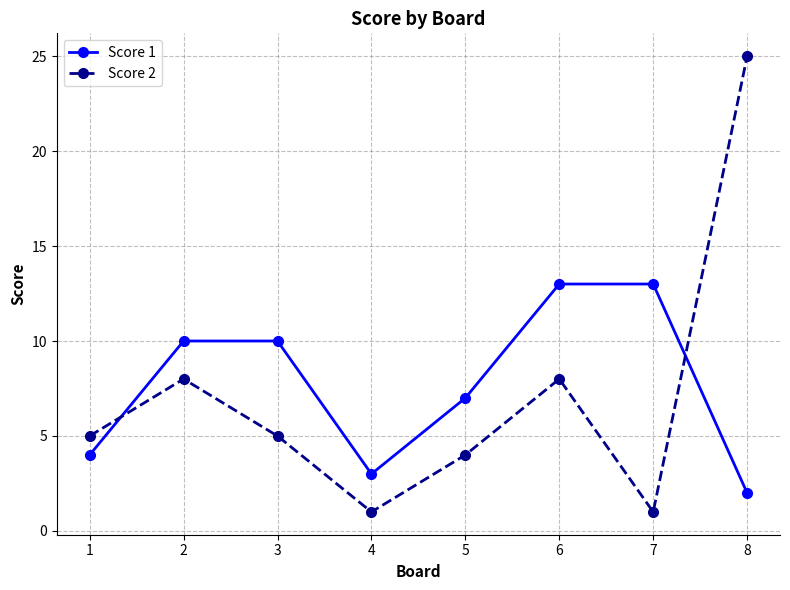

What are all the series names shown in the legend?

Score 1, Score 2